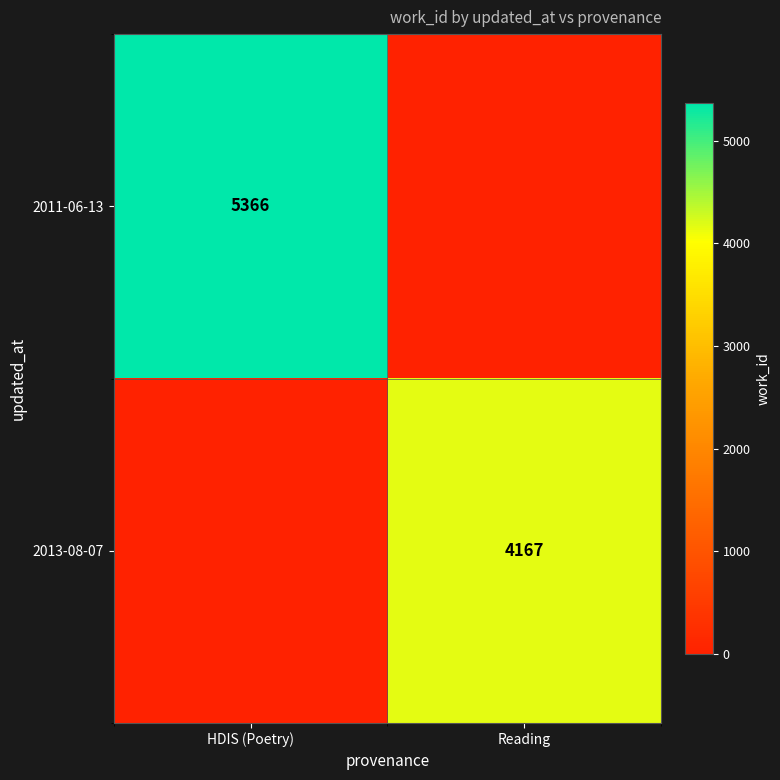

True or false: 2013-08-07 has a value of 2640 at Reading.

False